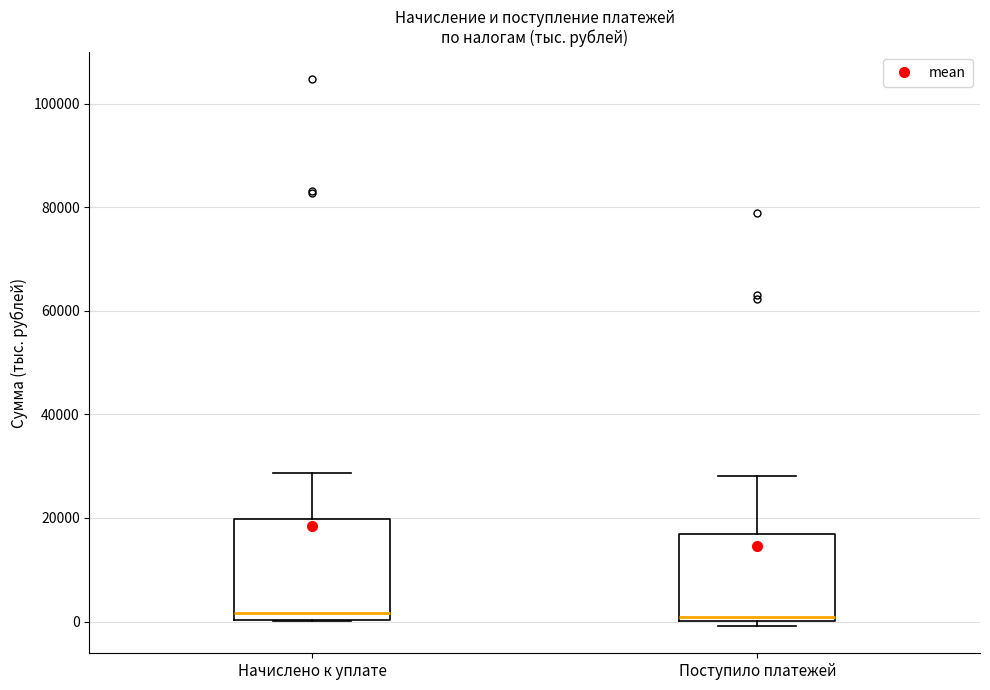

Reading left to right, read every box against the y-axis: the position of its median line, the range the box covers, and the ends of its whiskers. The values are not printed on the chart, so give them approximately, as read against the axis.

Начислено к уплате: median 2000, box 0 to 20000, whiskers 0 to 28000
Поступило платежей: median 0 (just above the box's lower edge), box 0 to 16000, whiskers 0 (just below the box's lower edge) to 28000